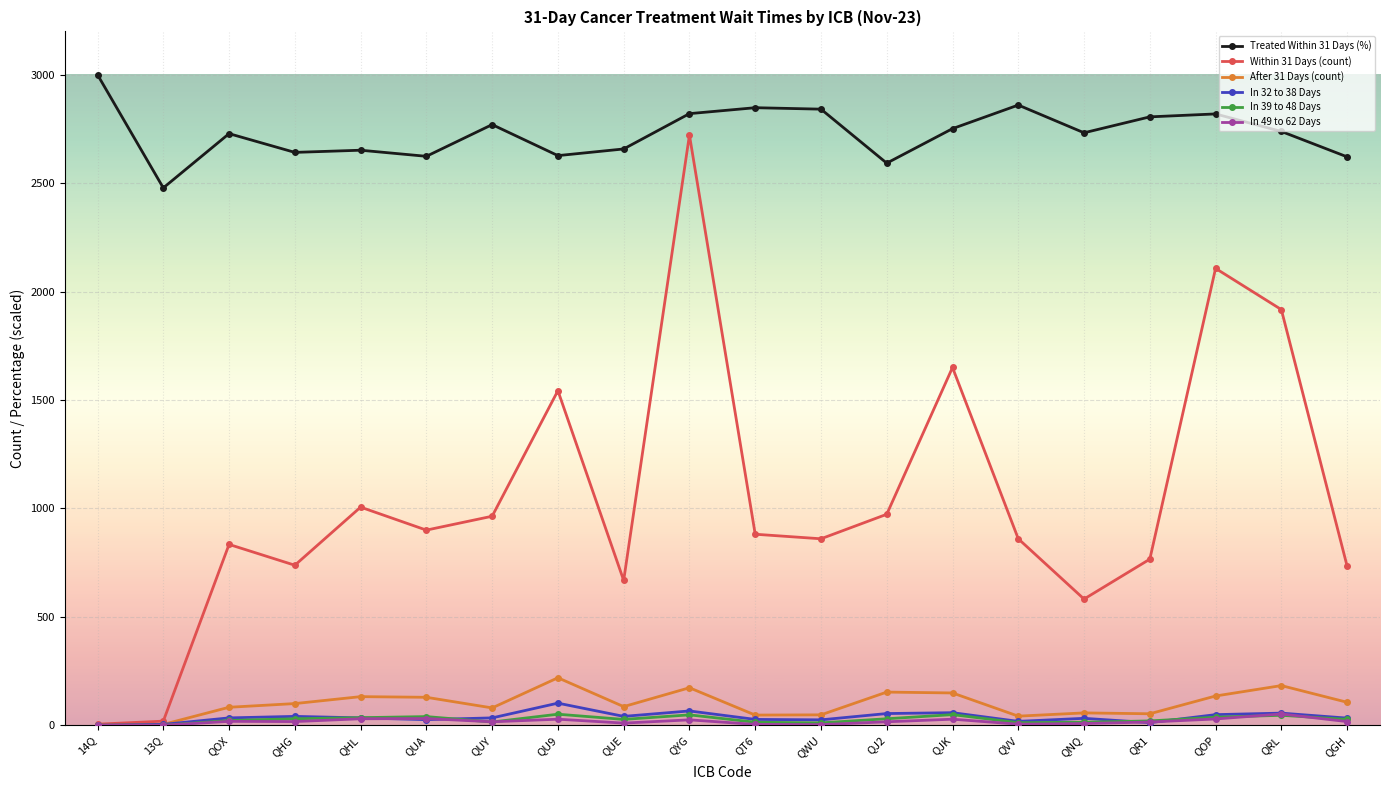

Where is the first local maximum for Treated Within 31 Days (%)?

QOX